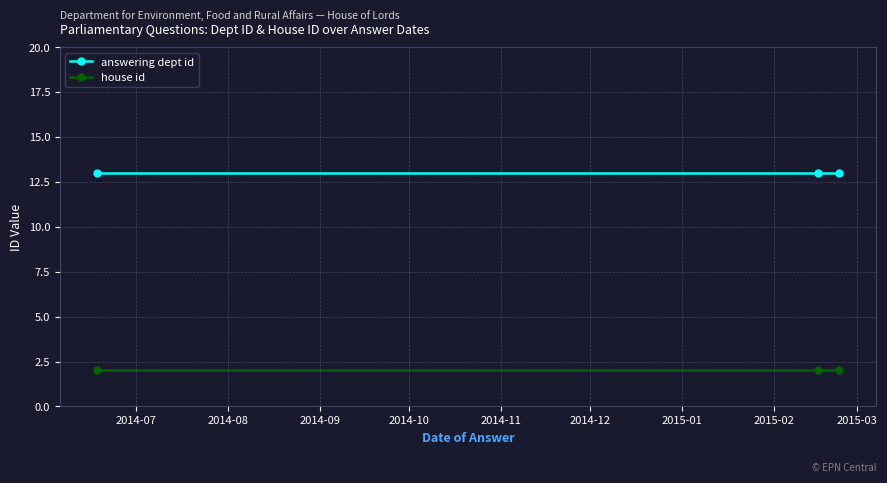

Rank the series by their maximum value, from highest to lowest.

answering dept id, house id